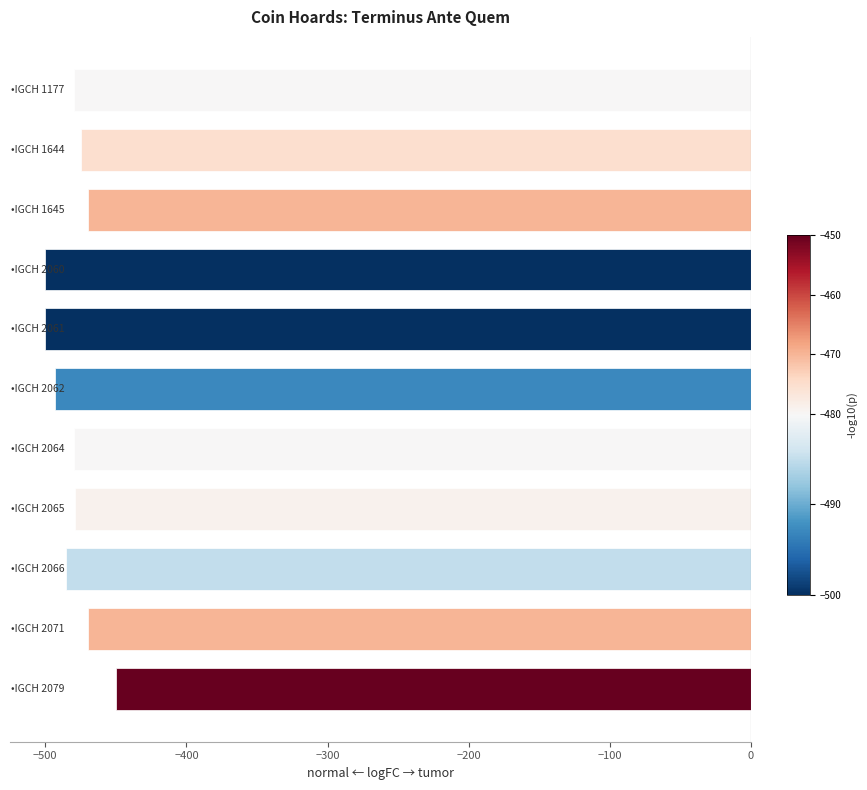

What is the minimum value shown in the chart?

-500